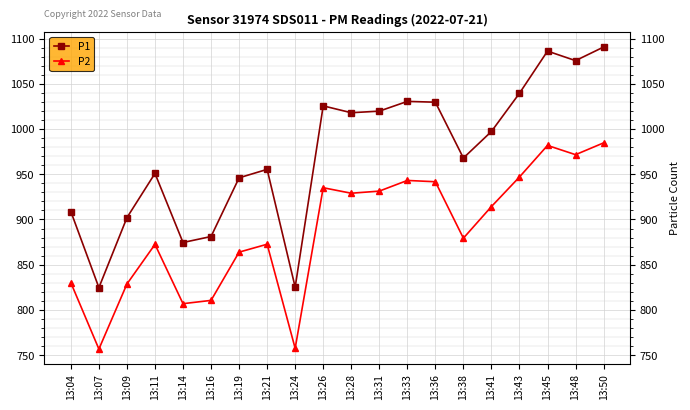

What is the value of the P2 point at the 17th from the left?

947.0